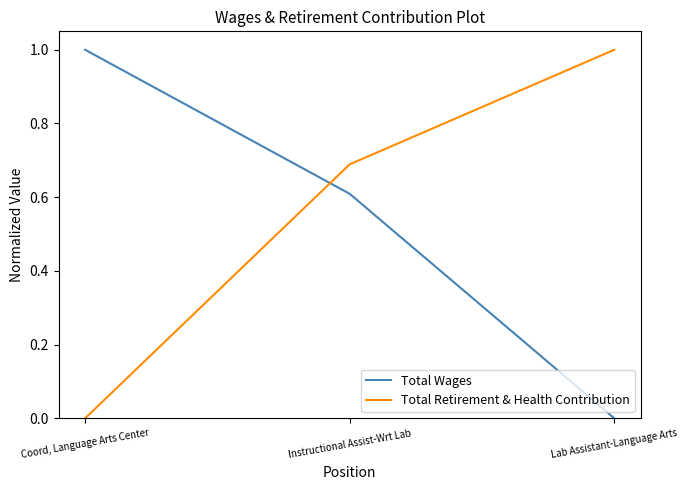

True or false: Total Wages has a value of 1.0 at Coord, Language Arts Center.

True